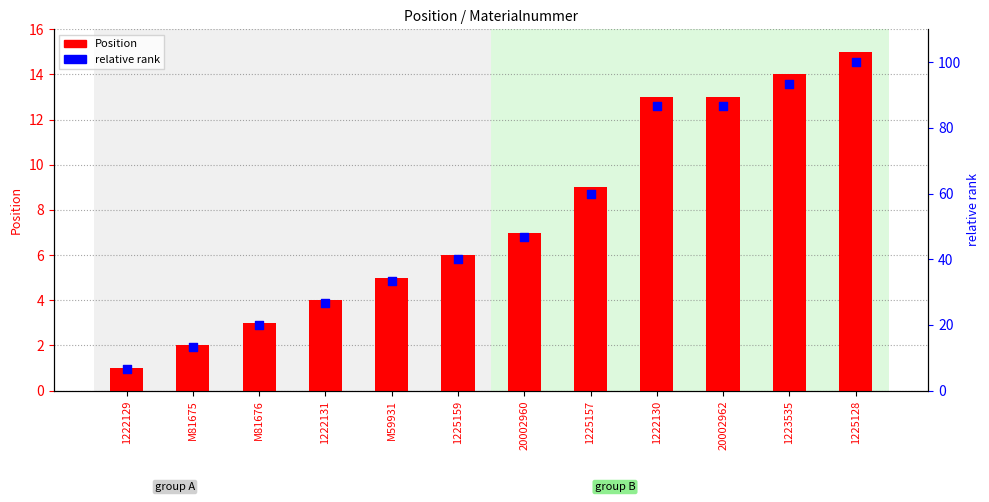

Is the value of Position at M81676 greater than the value of relative rank at 1223535?

No